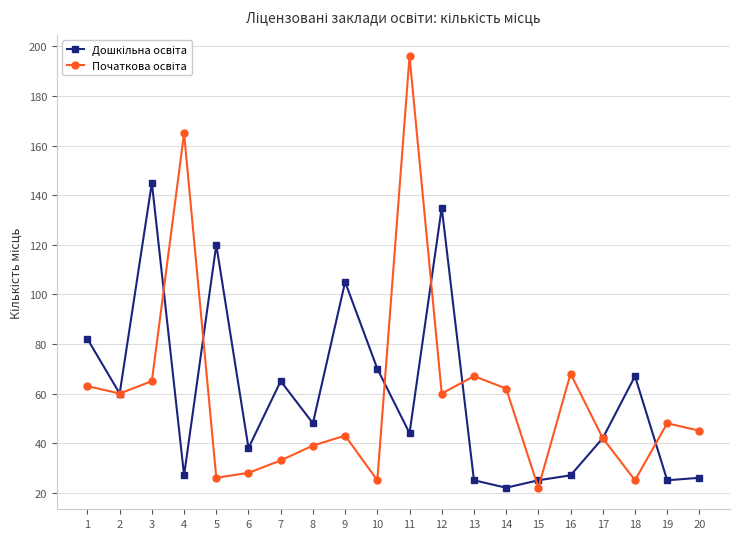

What is the minimum value shown in the chart?

22